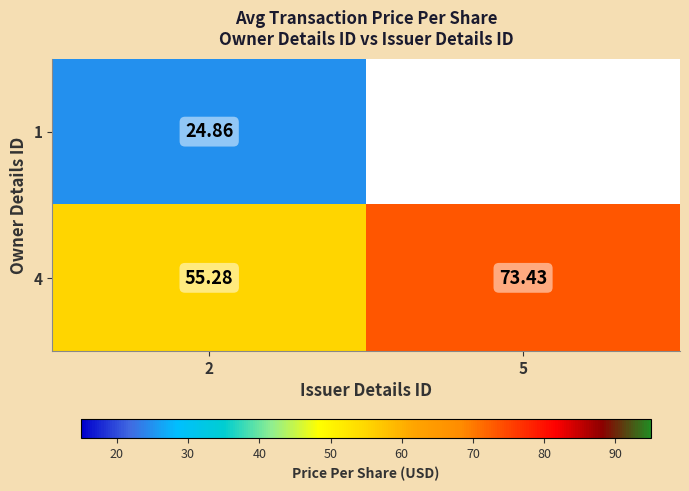

Is the value of 4 at 5 greater than the value of 1 at 2?

Yes